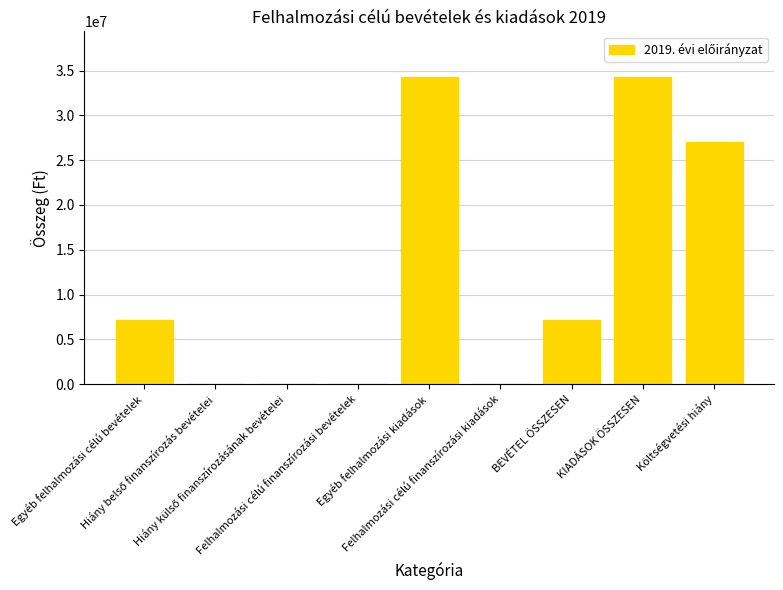

What is the greatest value displayed?

34244777